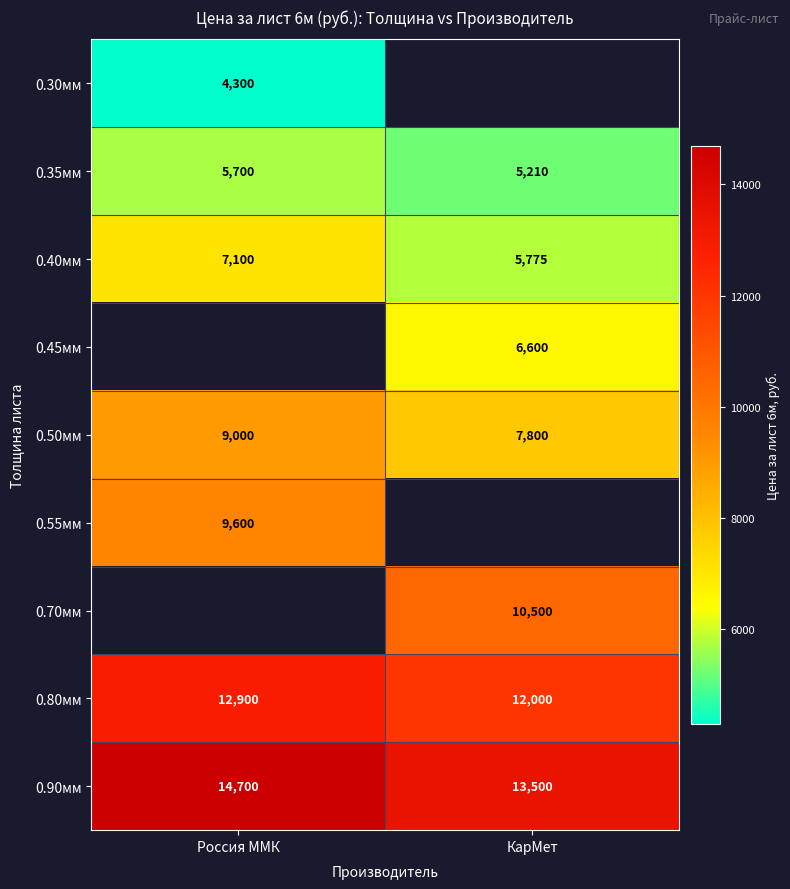

Is it true that 0.50мм equals 7800 at КарМет?

True